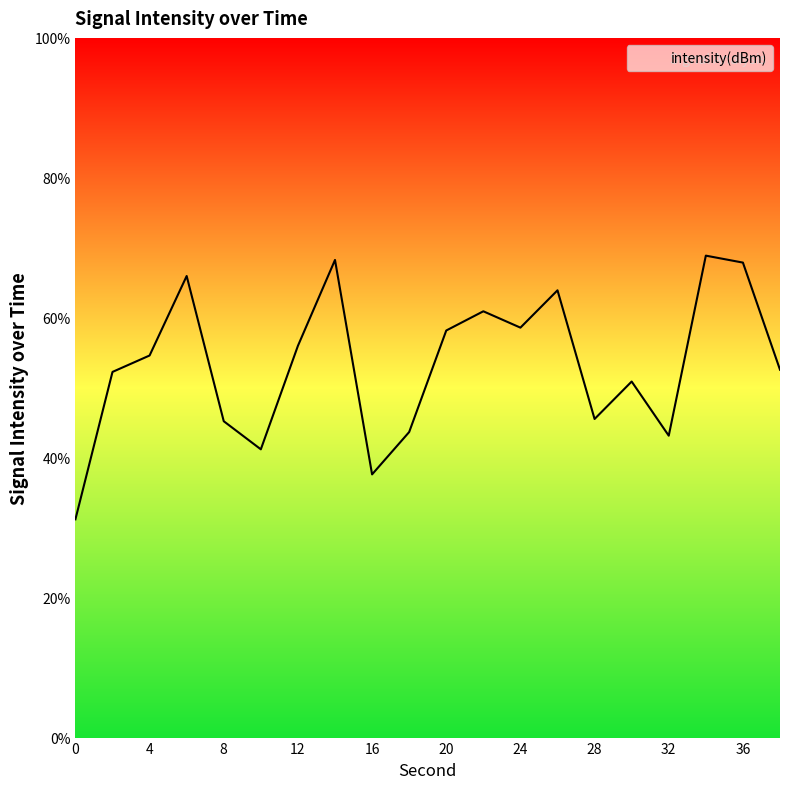

What is the change in value from 10 to 16?

-3.6